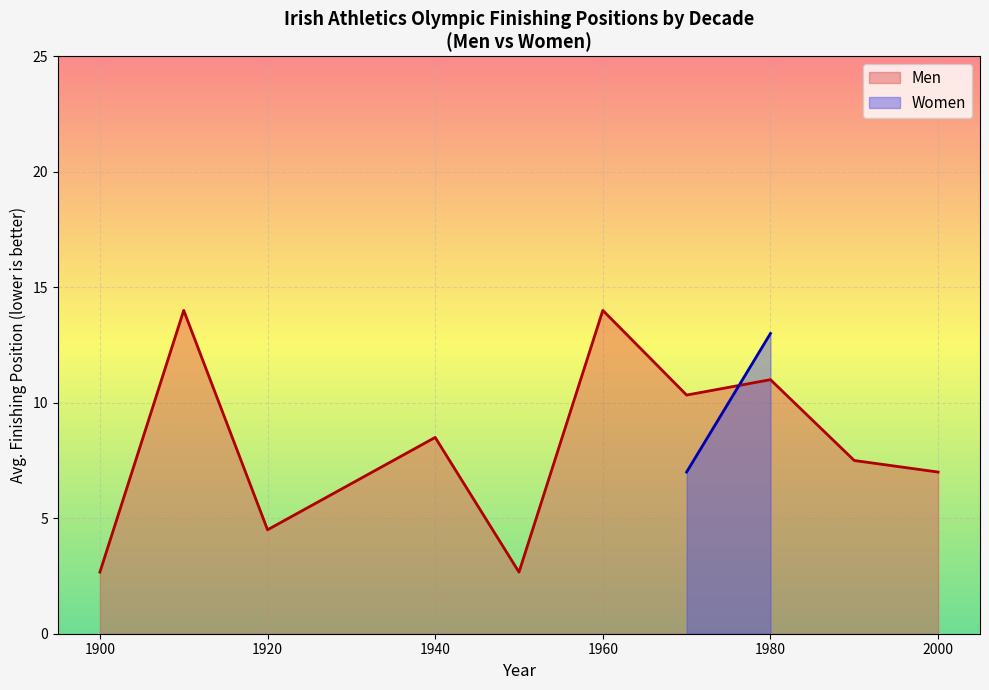

Which series contains the lowest Y value?

Men